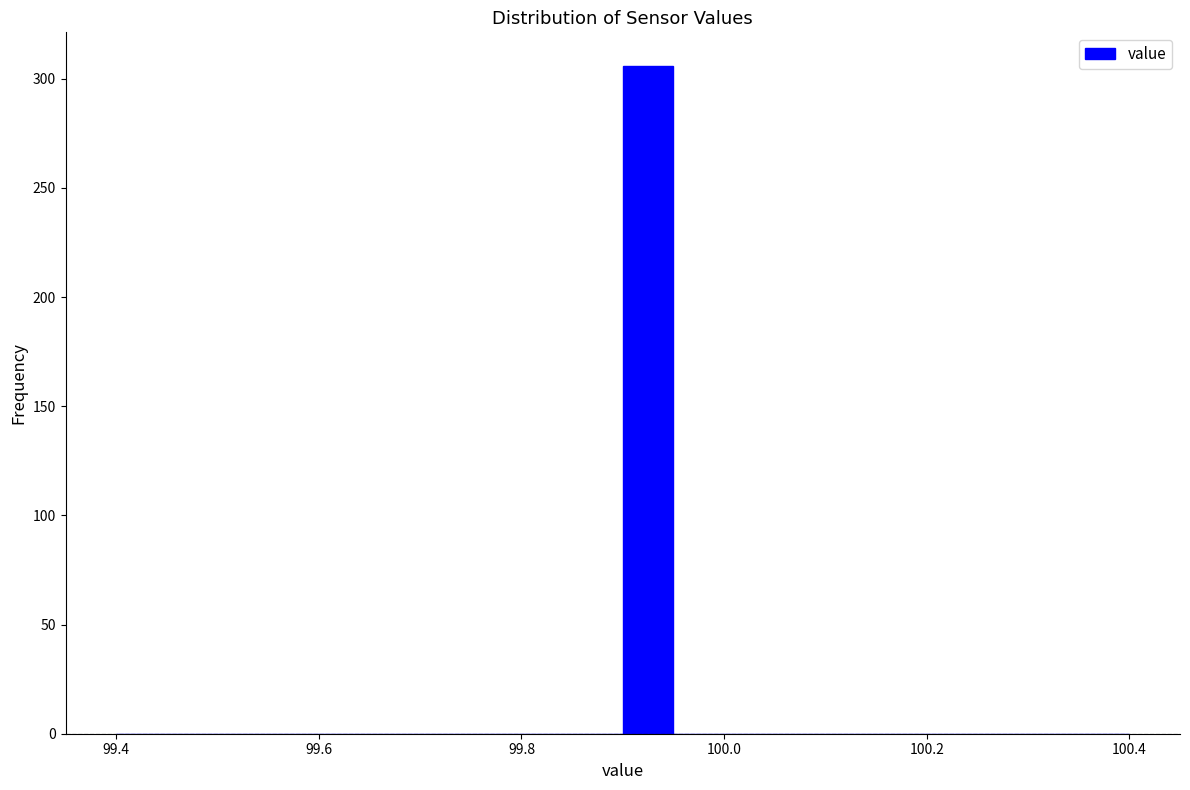

Around what value on the x-axis is the tallest bar? Give the approximate position of its centre, as read against the axis.

99.92